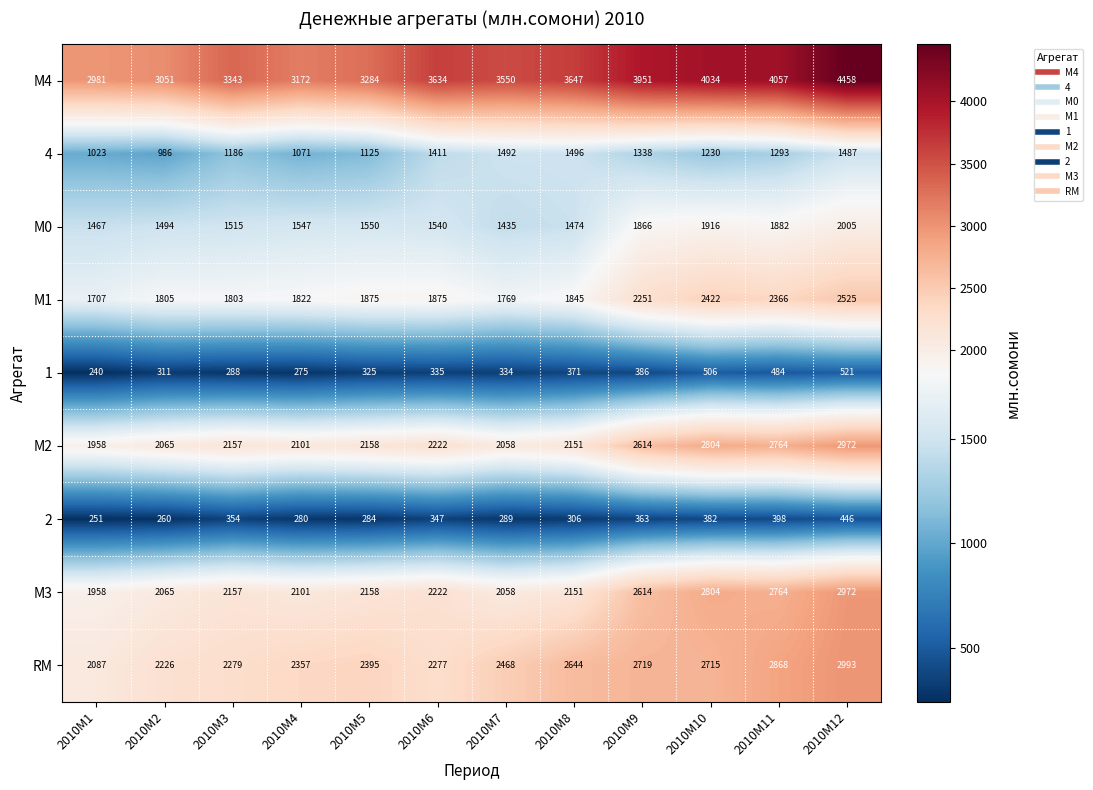

Which label corresponds to the largest value in the chart?

2010M12